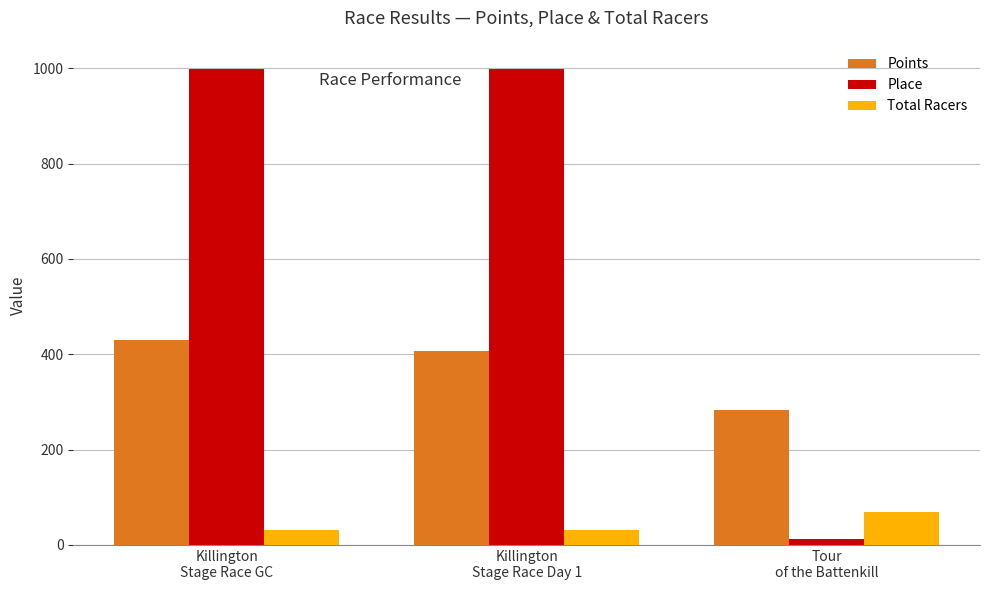

Which series has the largest range (max minus min)?

Place